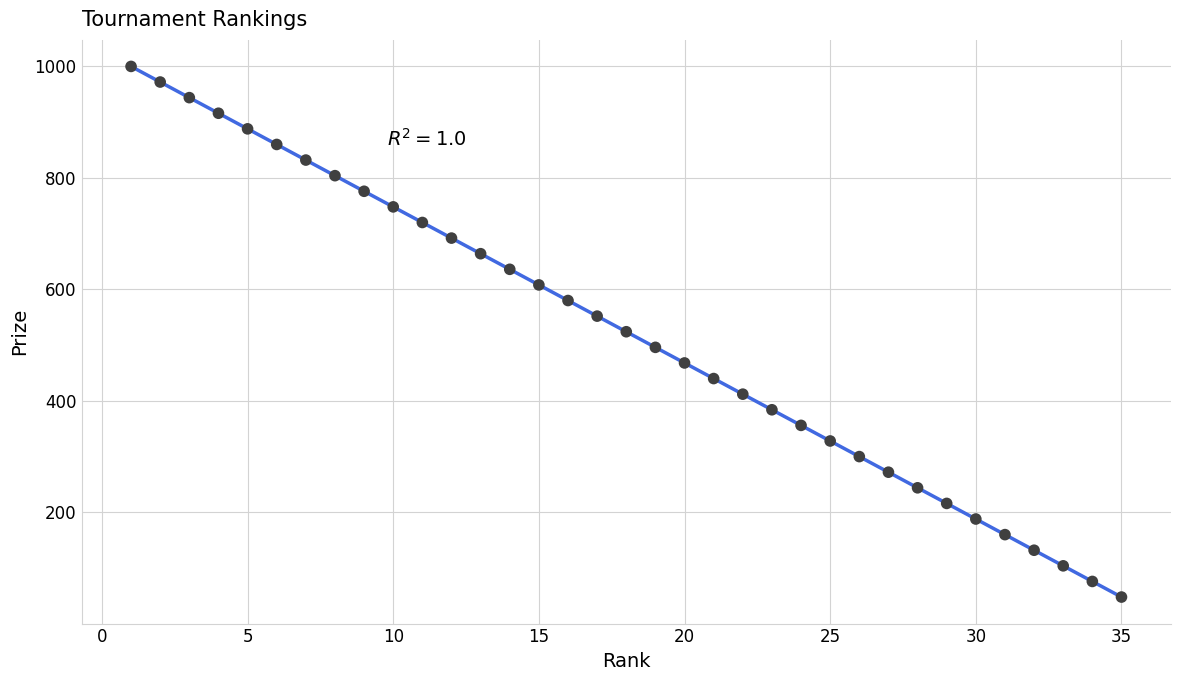

What is the range of X values (max minus min)?

34